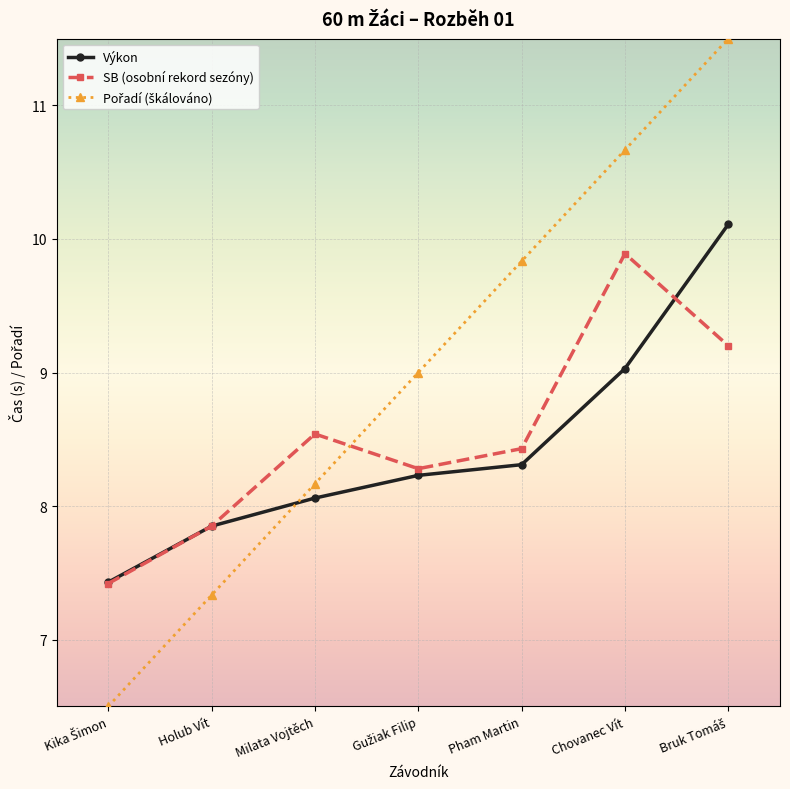

What is the difference between the maximum and minimum values in the Výkon series?

2.7